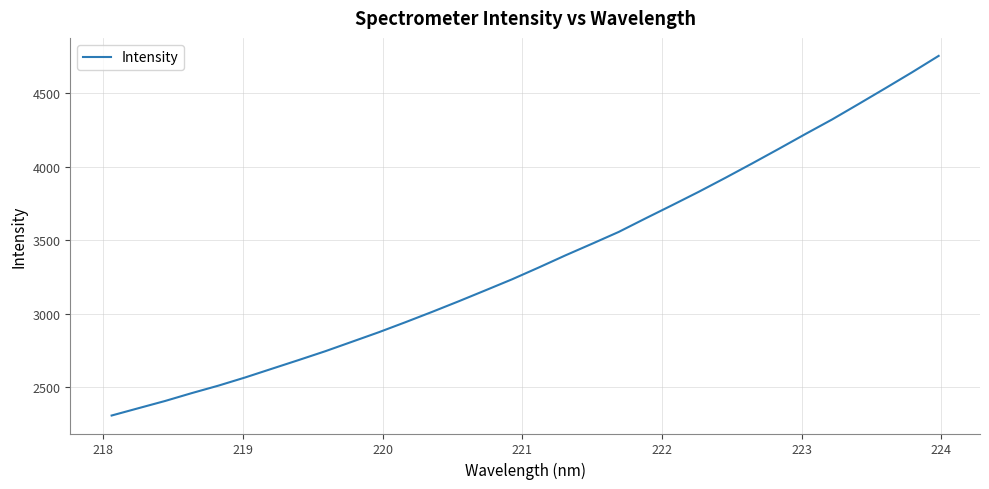

What is the difference between the maximum and minimum values?

2447.3